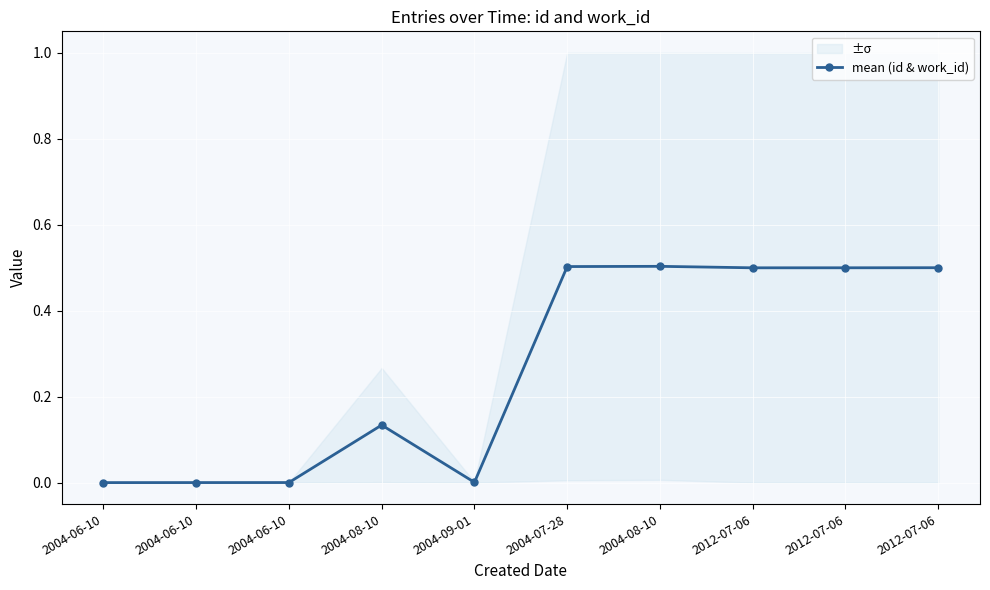

Is this an area chart (filled region under the line)?

No